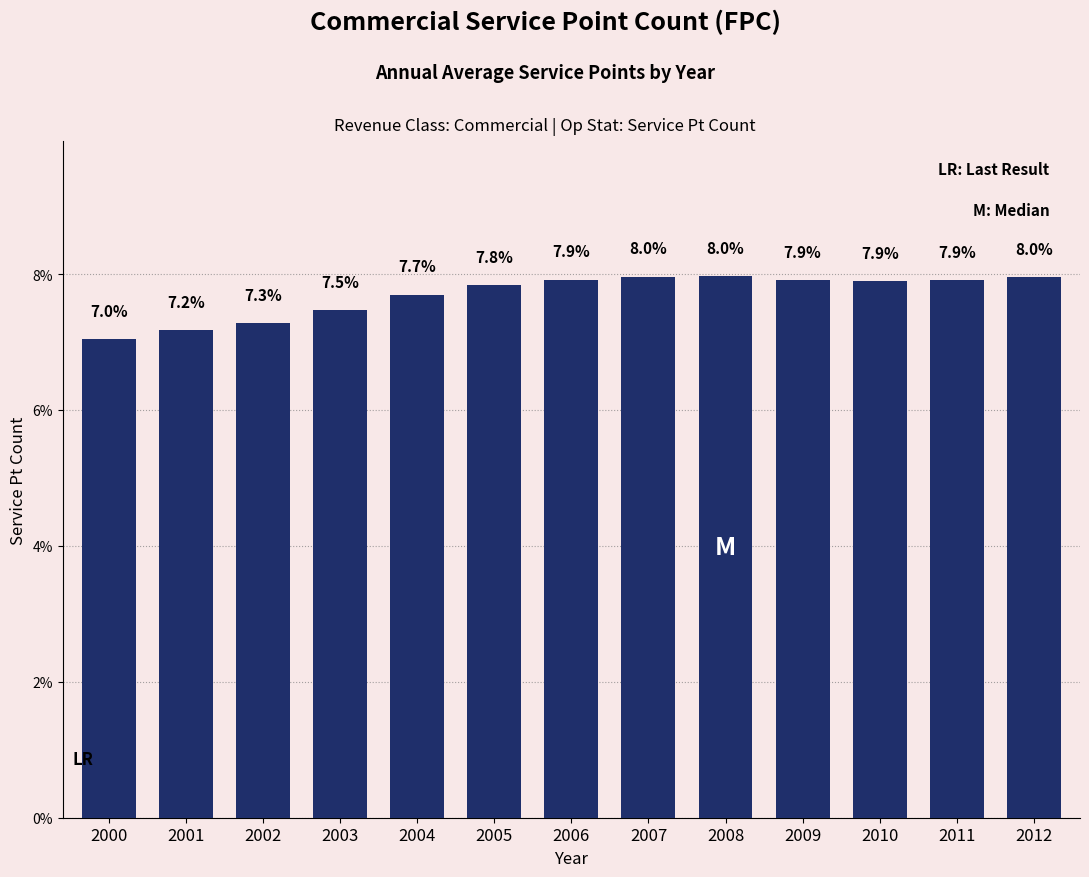

How many data points does each series have?

13